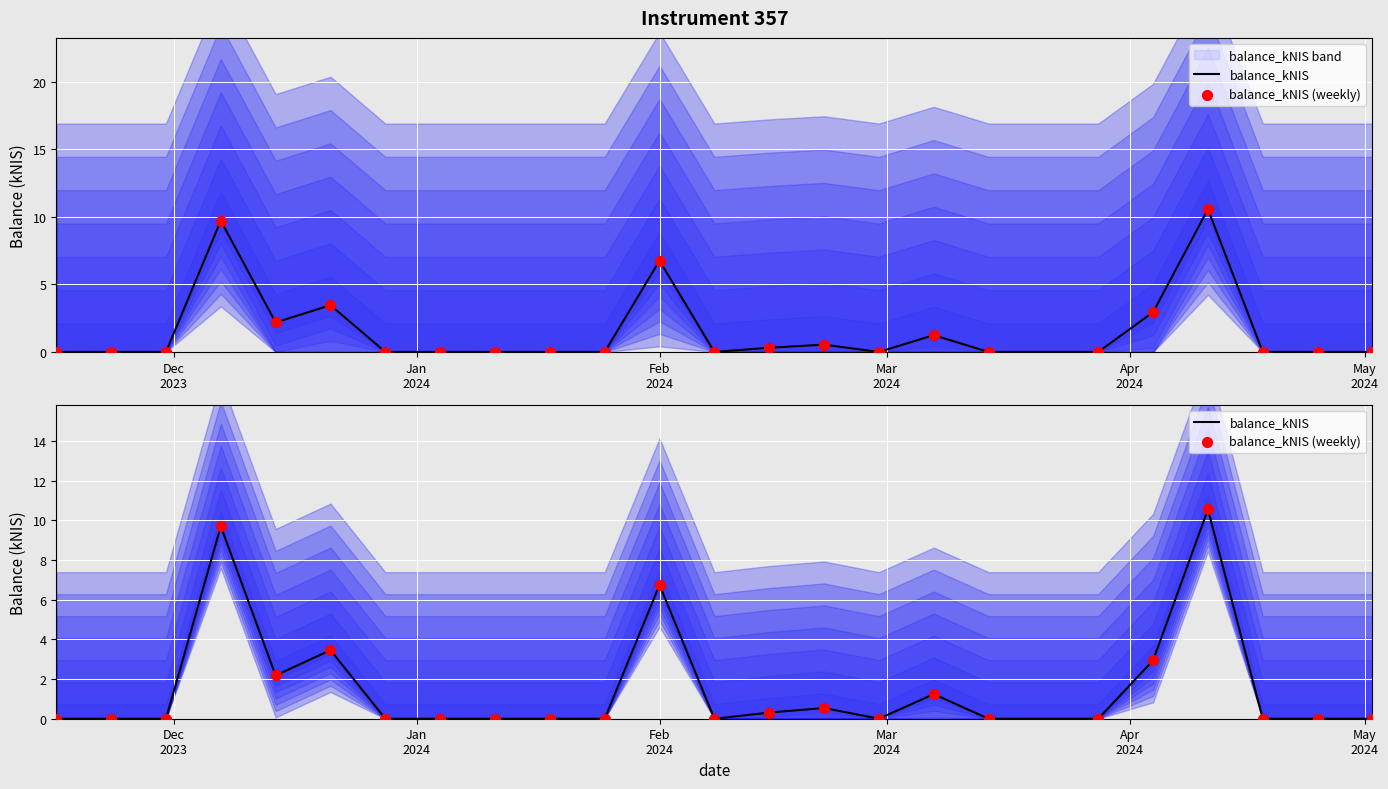

What are all the series names shown in the legend?

balance_kNIS, balance_kNIS (weekly)